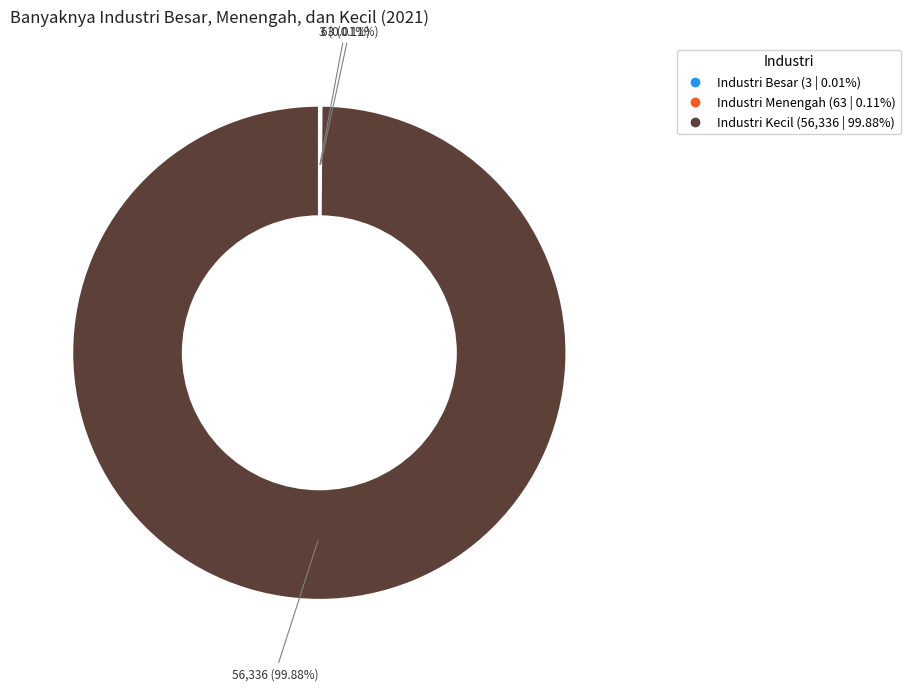

Is there a majority slice in this chart?

Yes